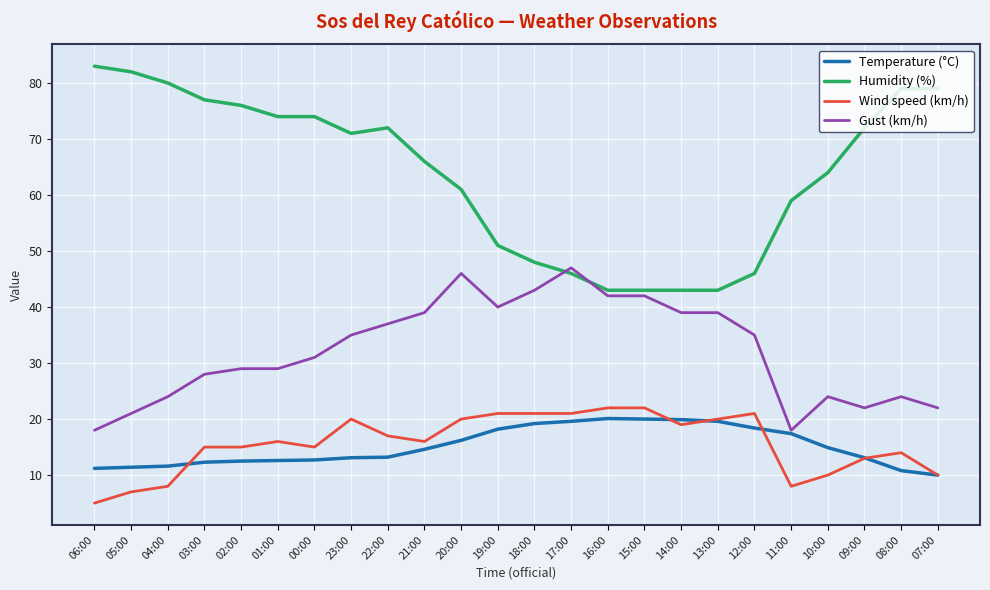

What is the total value across all series at 13:00?

121.6